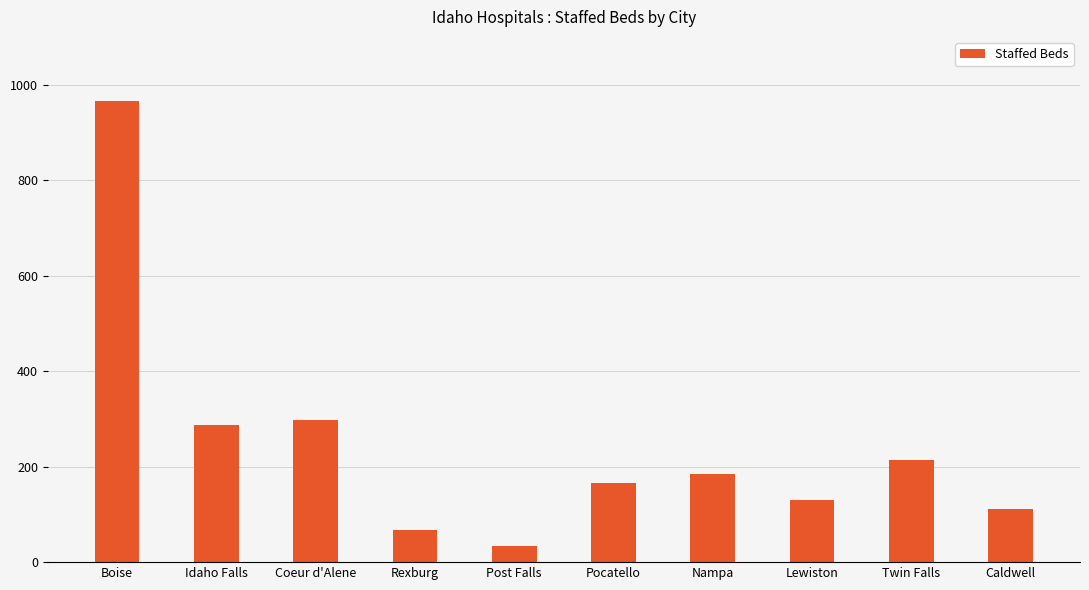

The value at Caldwell is 112. True or false?

True